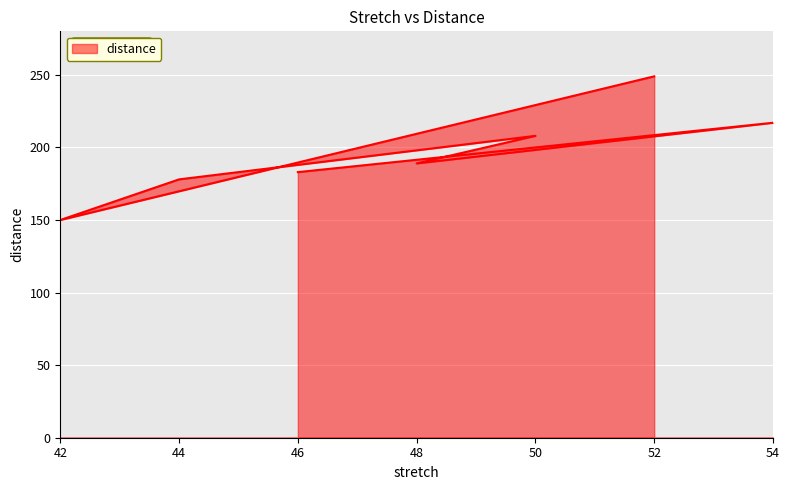

Does the chart display data point markers on the line(s)?

No